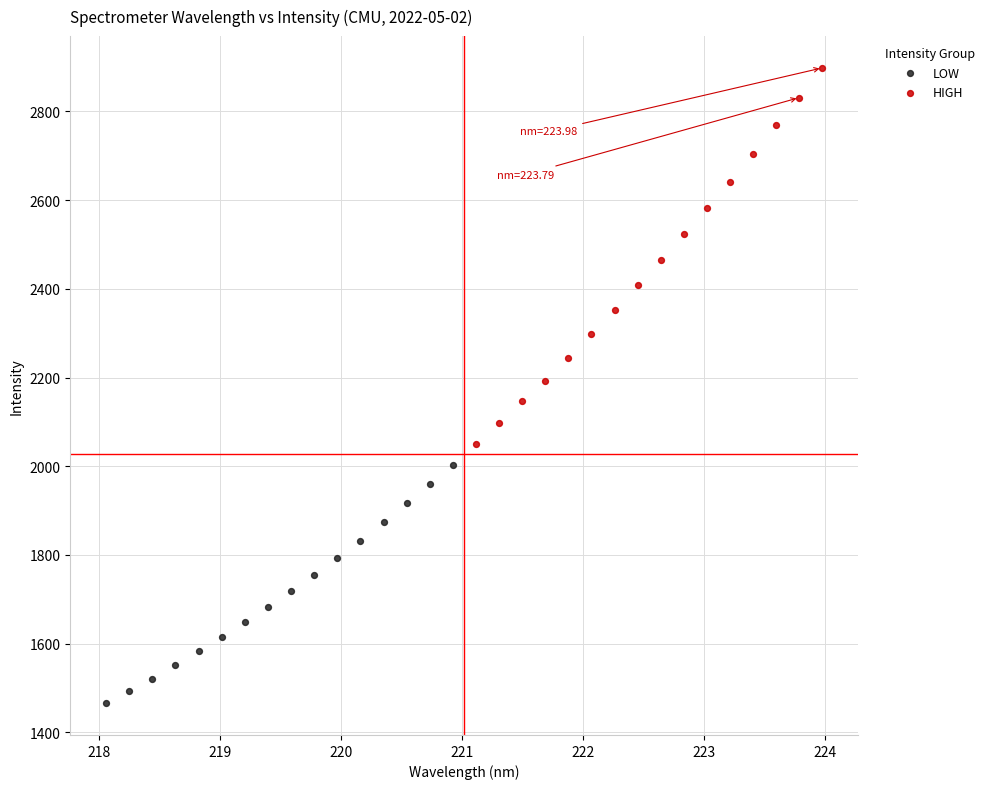

Which series reaches the maximum Y coordinate?

HIGH